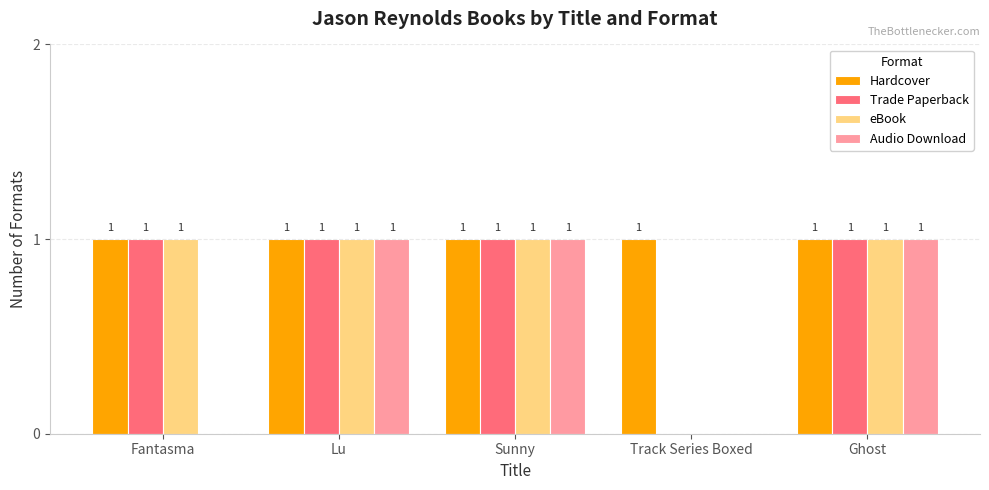

The value of Audio Download at Lu is 1. True or false?

True